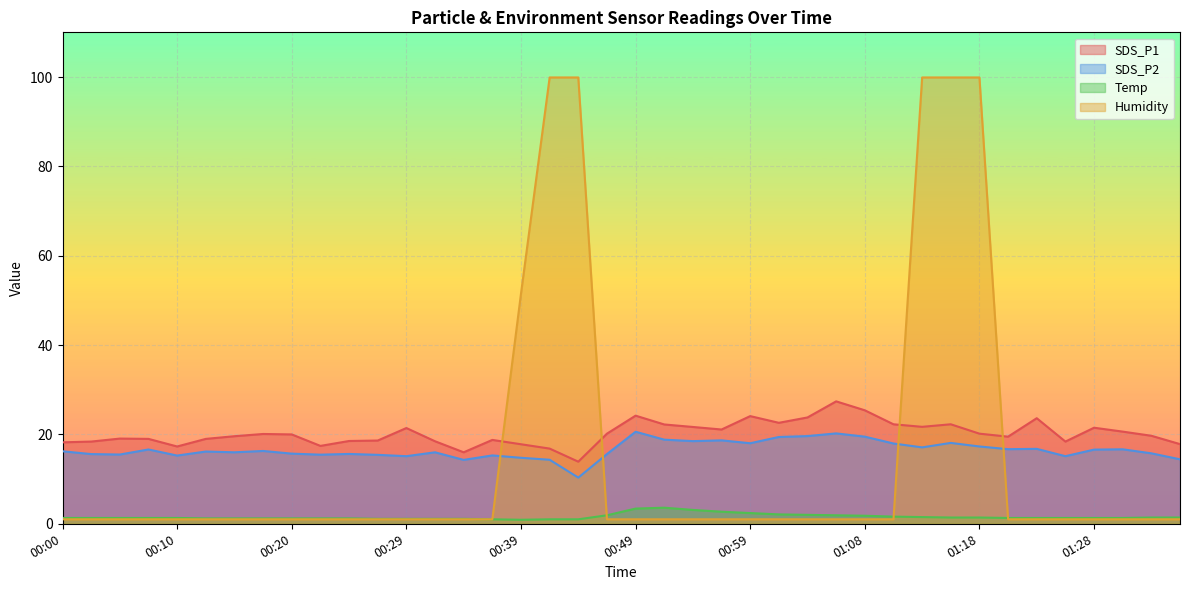

What is the difference between the maximum and minimum values in the SDS_P2 series?

10.3